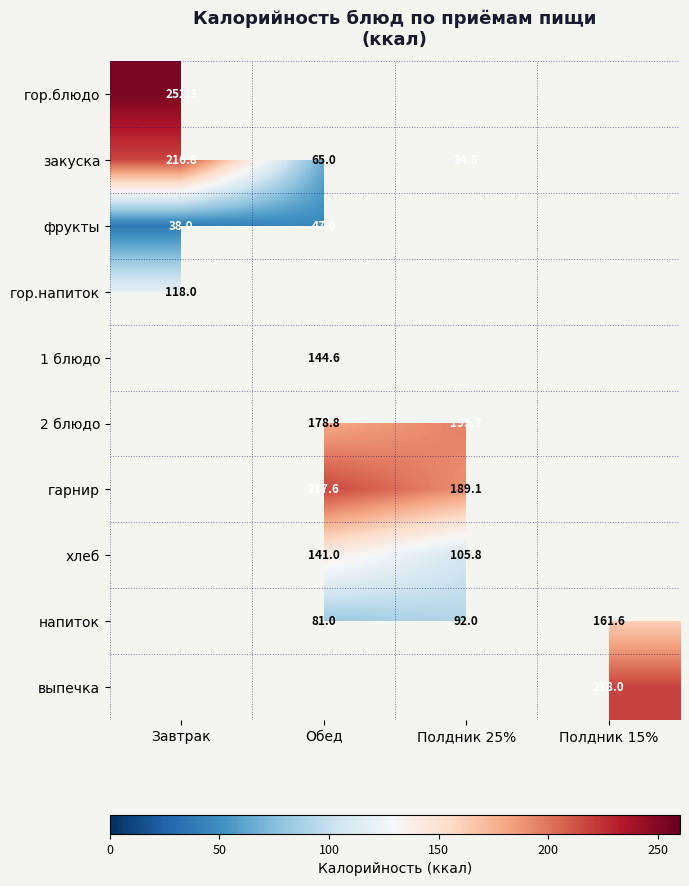

True or false: гор.напиток has a value of 118.0 at Завтрак.

True